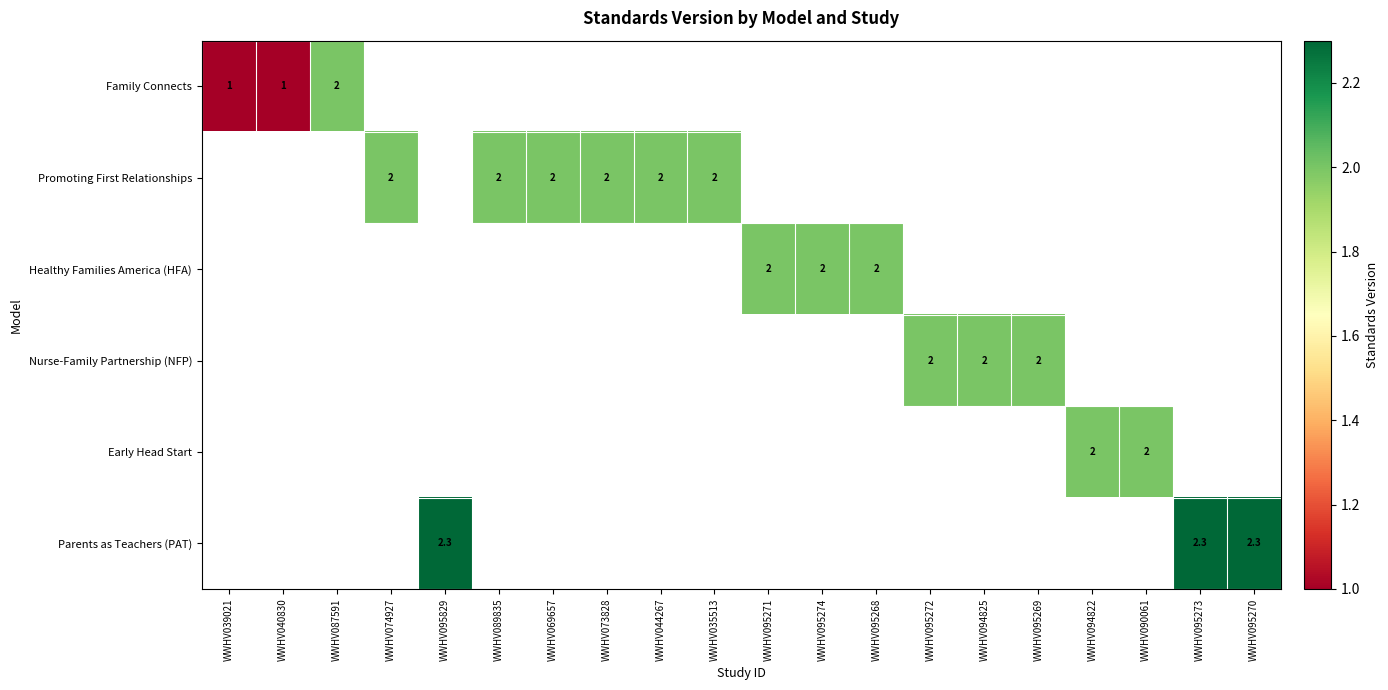

Is it true that Promoting First Relationships equals 3.1 at WWHV035513?

False